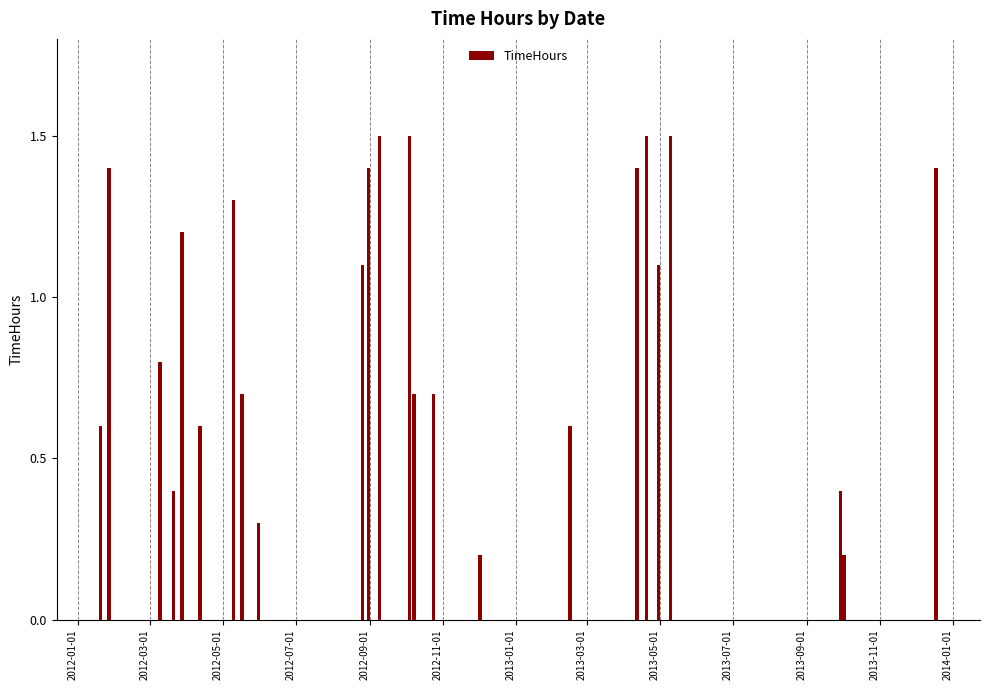

What is the maximum value shown in the chart?

1.5